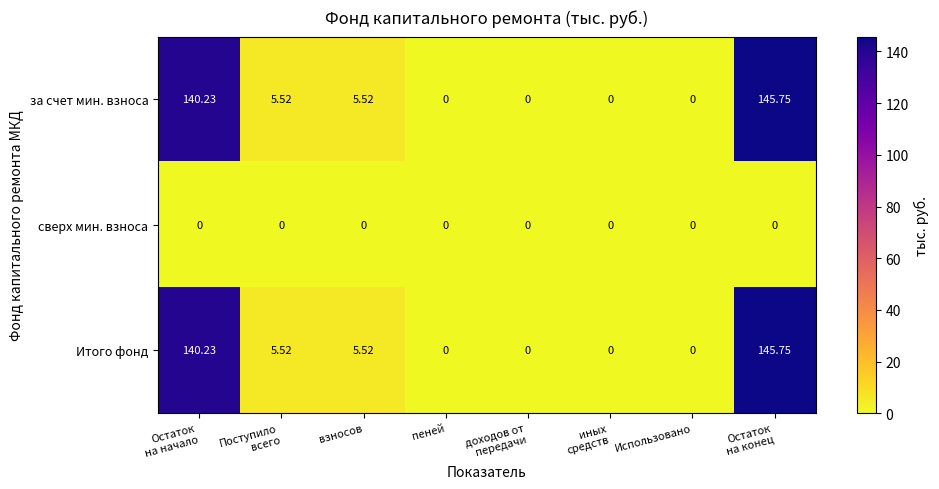

Count the number of data series in this chart.

3